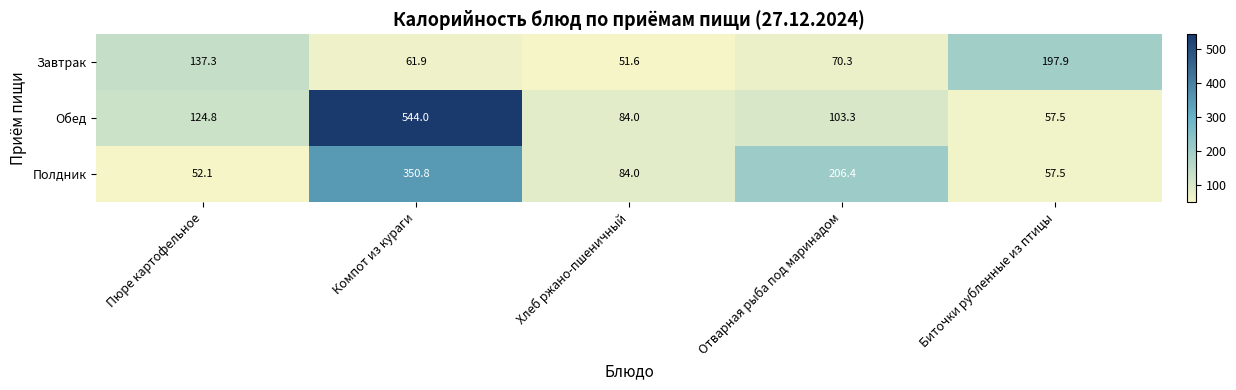

List the series in order of their peak value, highest first.

Обед, Полдник, Завтрак